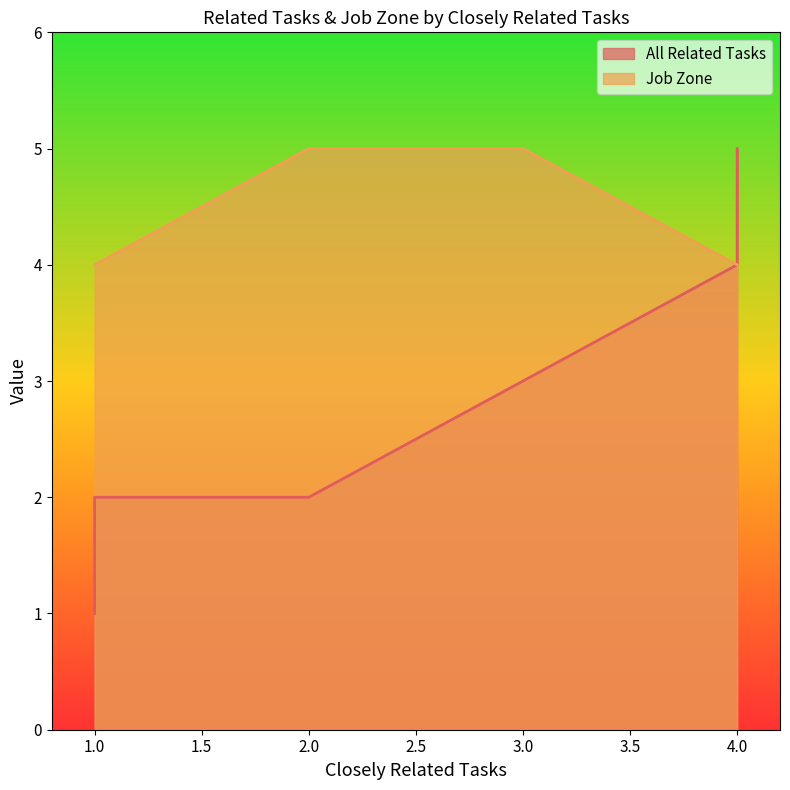

How many lines are shown in the chart?

2